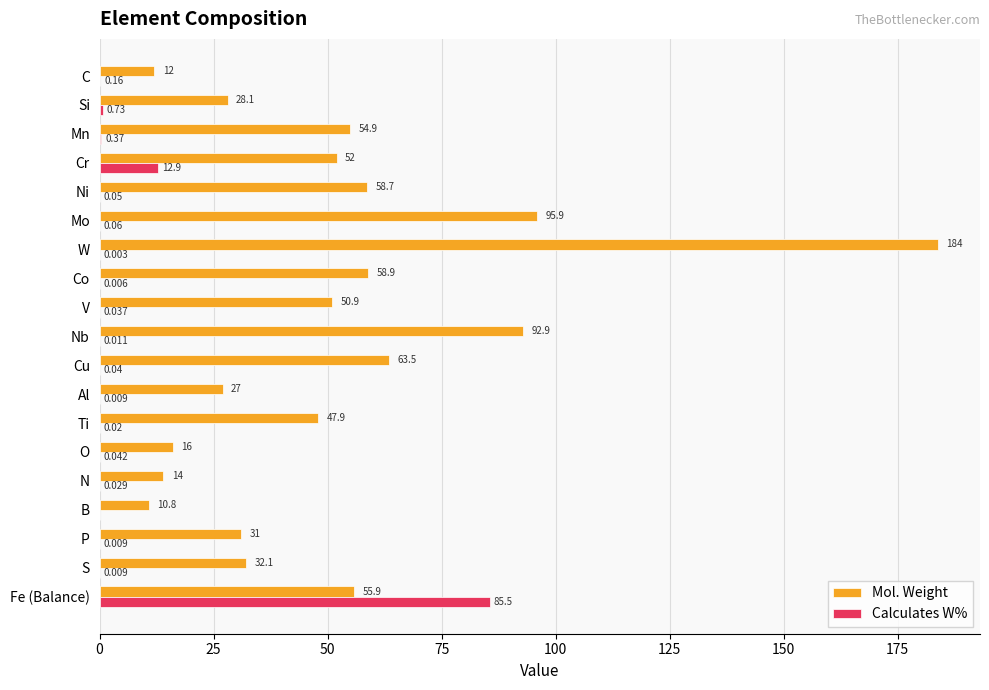

At which category is the sum across all series the highest?

W